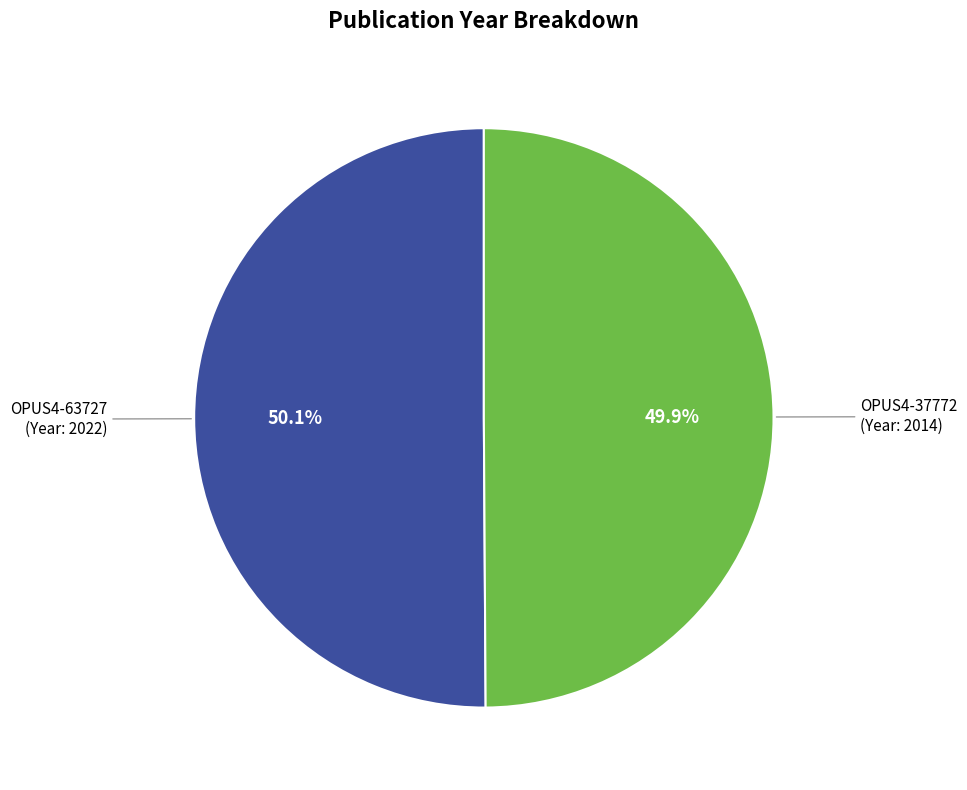

How many slices are in this pie chart?

2